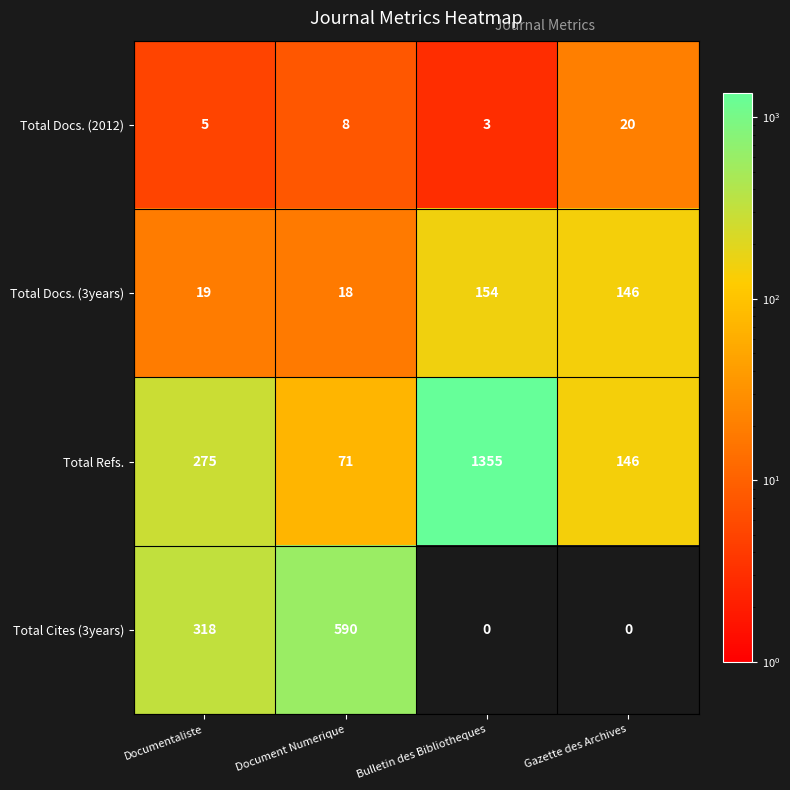

What is the total value across all series at Bulletin des Bibliotheques?

1512